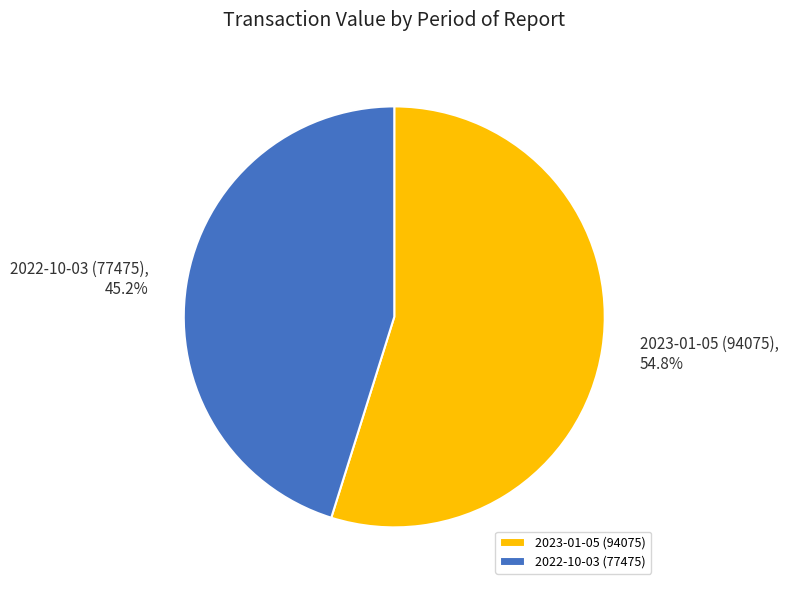

True or false: 2022-10-03 (77475) accounts for 45% of the total.

True